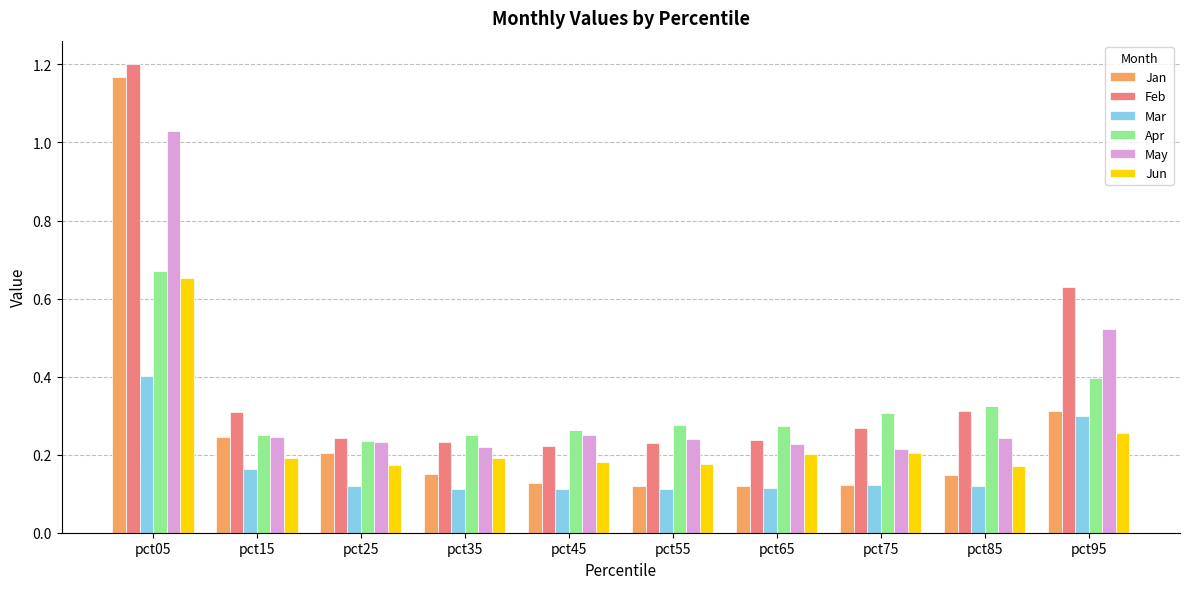

The Feb series shows 0.4 at pct35. True or false?

False